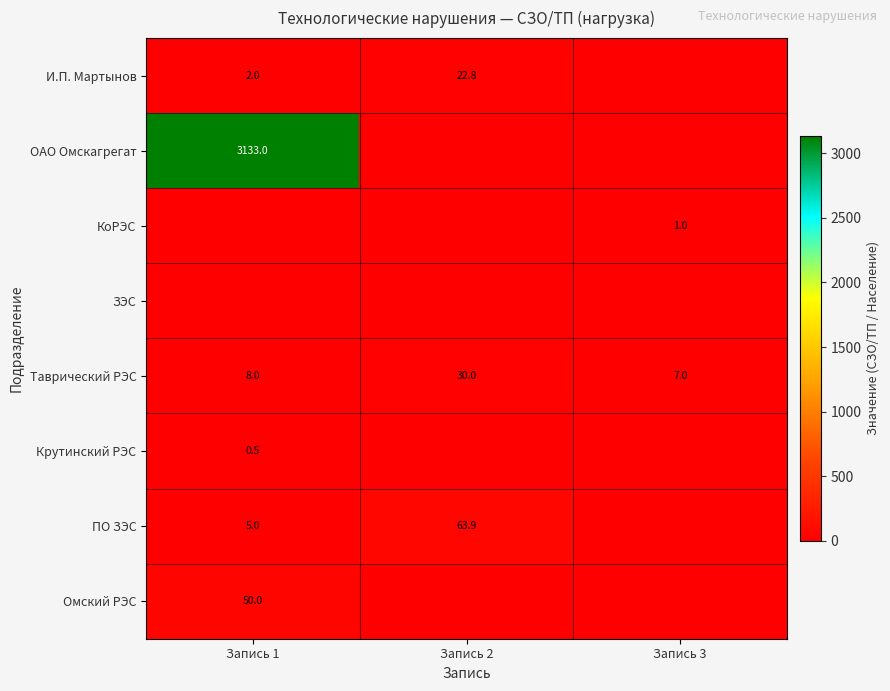

What is the highest value of the Таврический РЭС series?

30.0